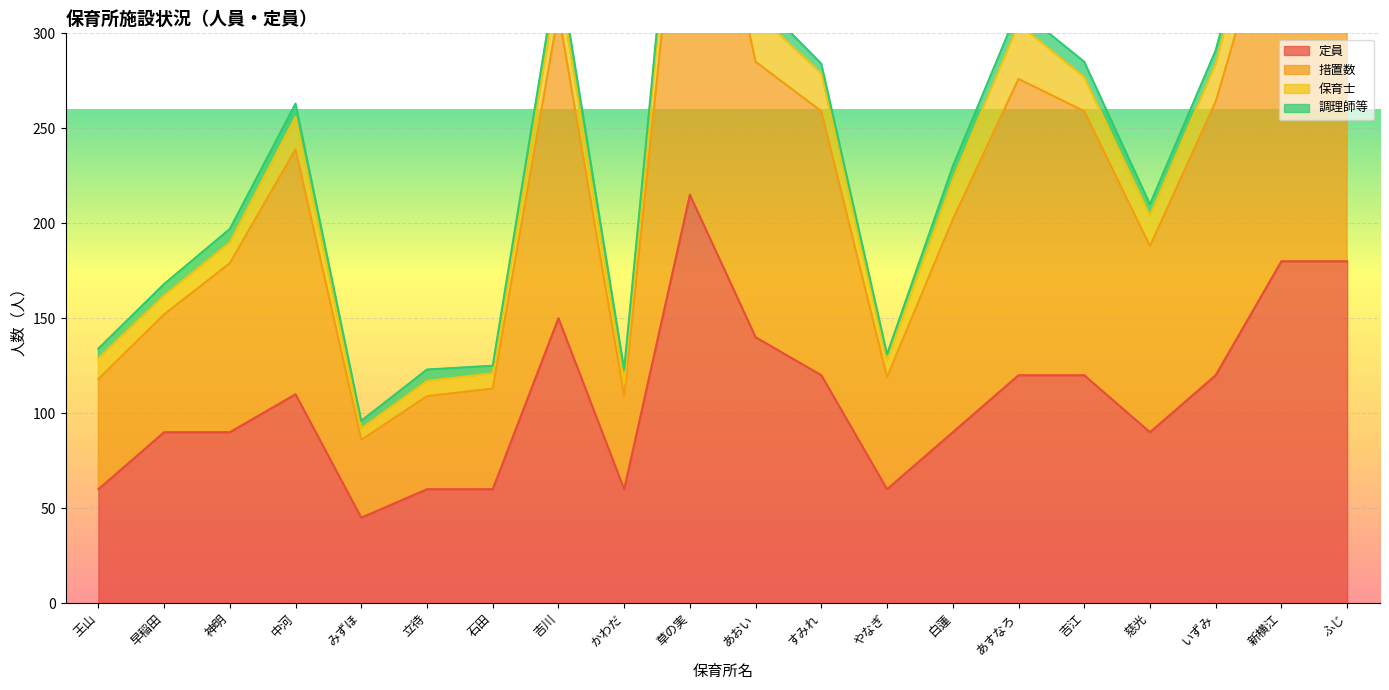

At how many categories does at least one series exceed 344?

3